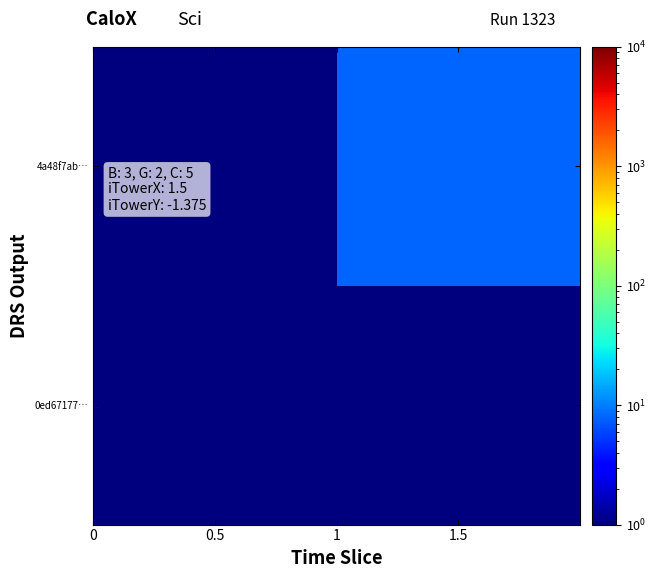

Rank the series at 1.5 from lowest to highest value.

0ed67177…, 4a48f7ab…